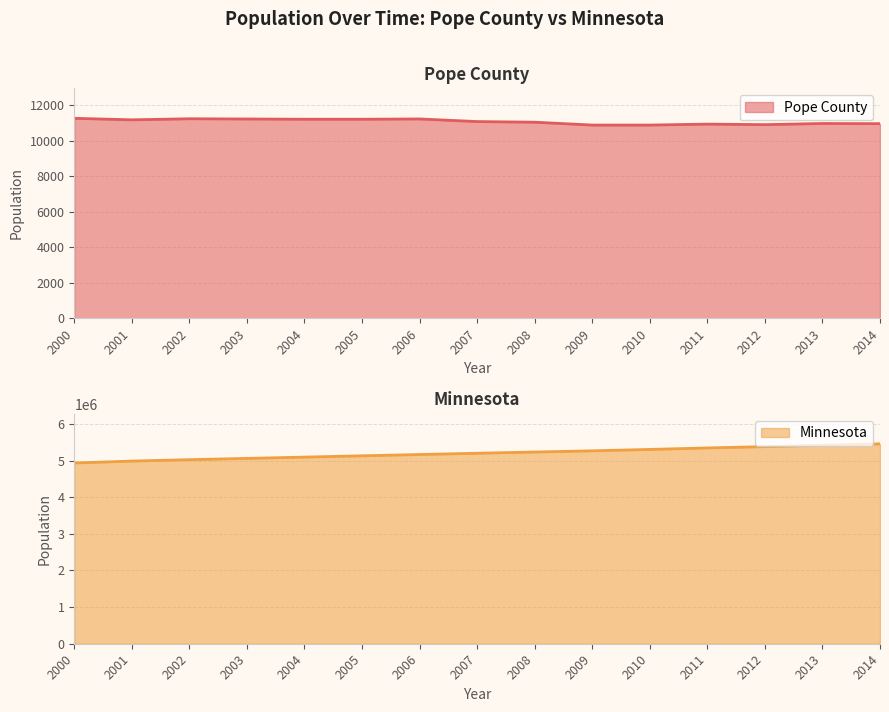

True or false: Pope County has more than 1 points higher than both neighbors.

True